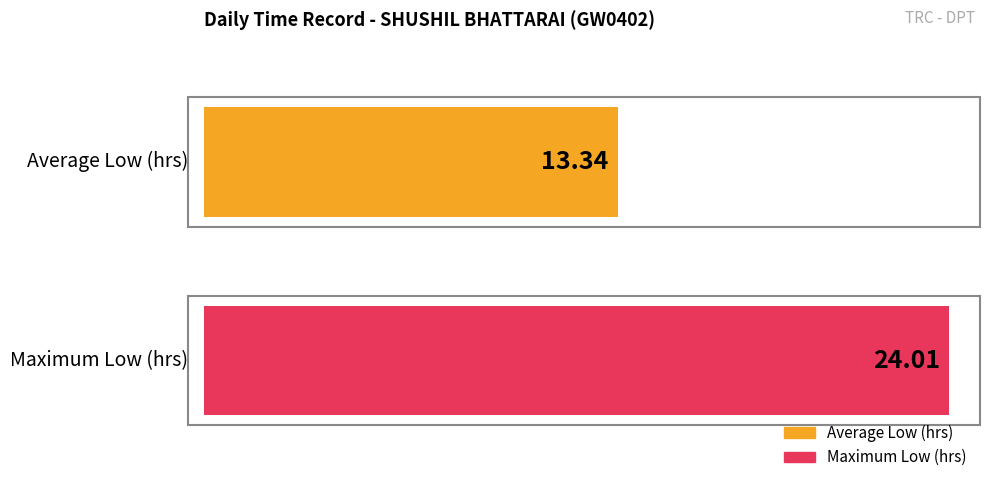

What is the greatest value displayed?

24.0